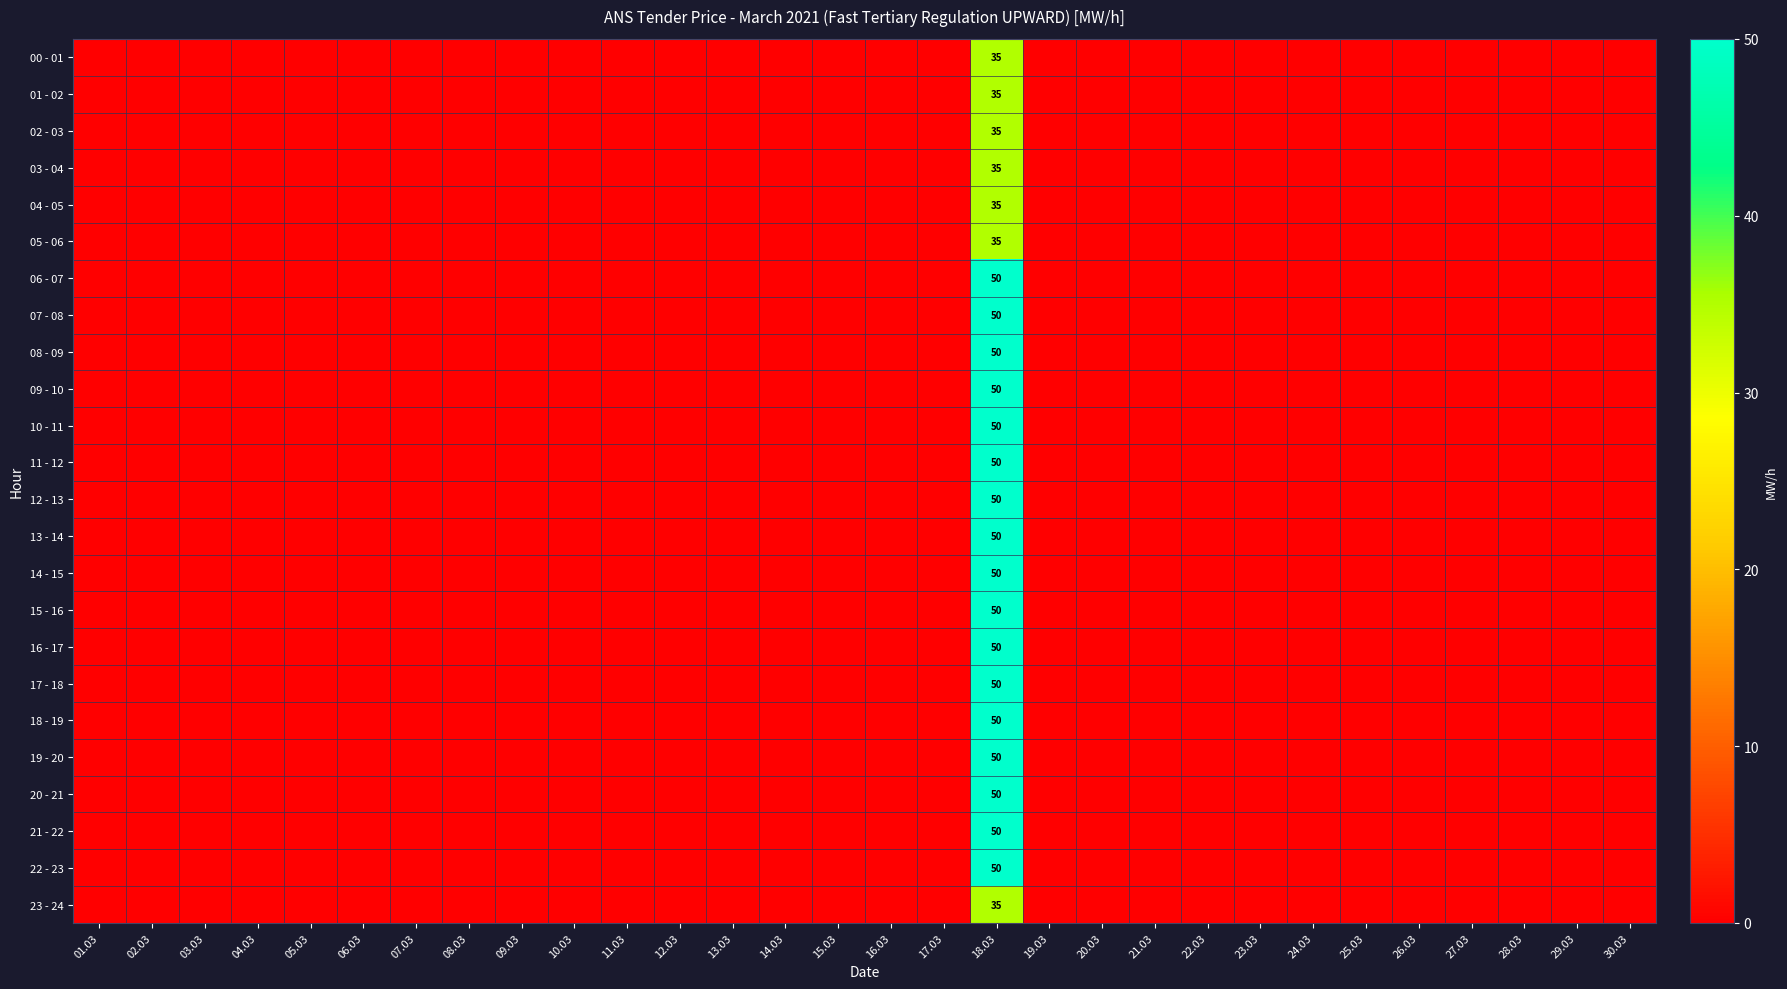

What is the difference between the highest and lowest values at 18.03?

15